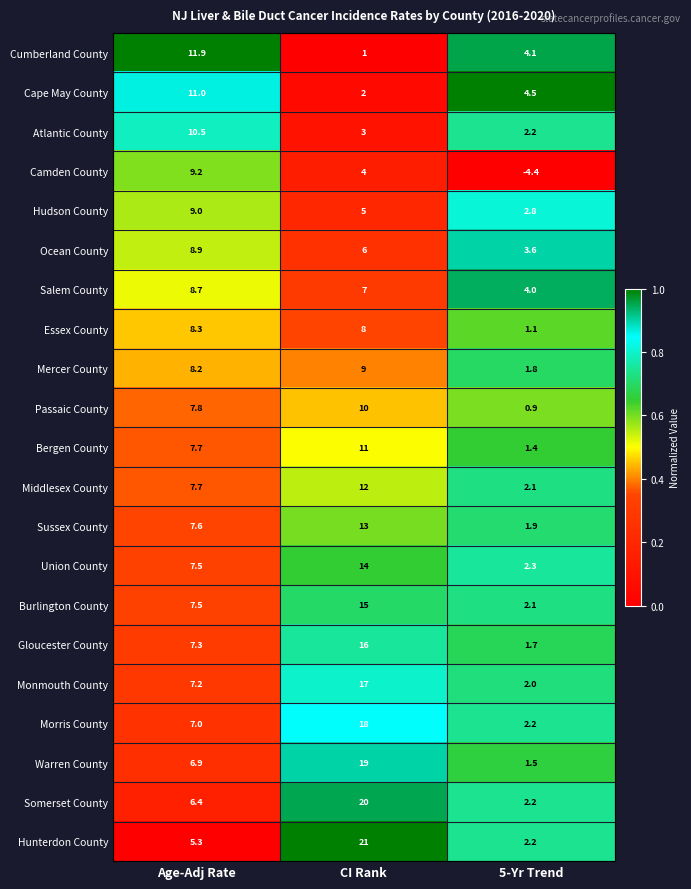

What is the total value across all series at Age-Adj Rate?

171.6